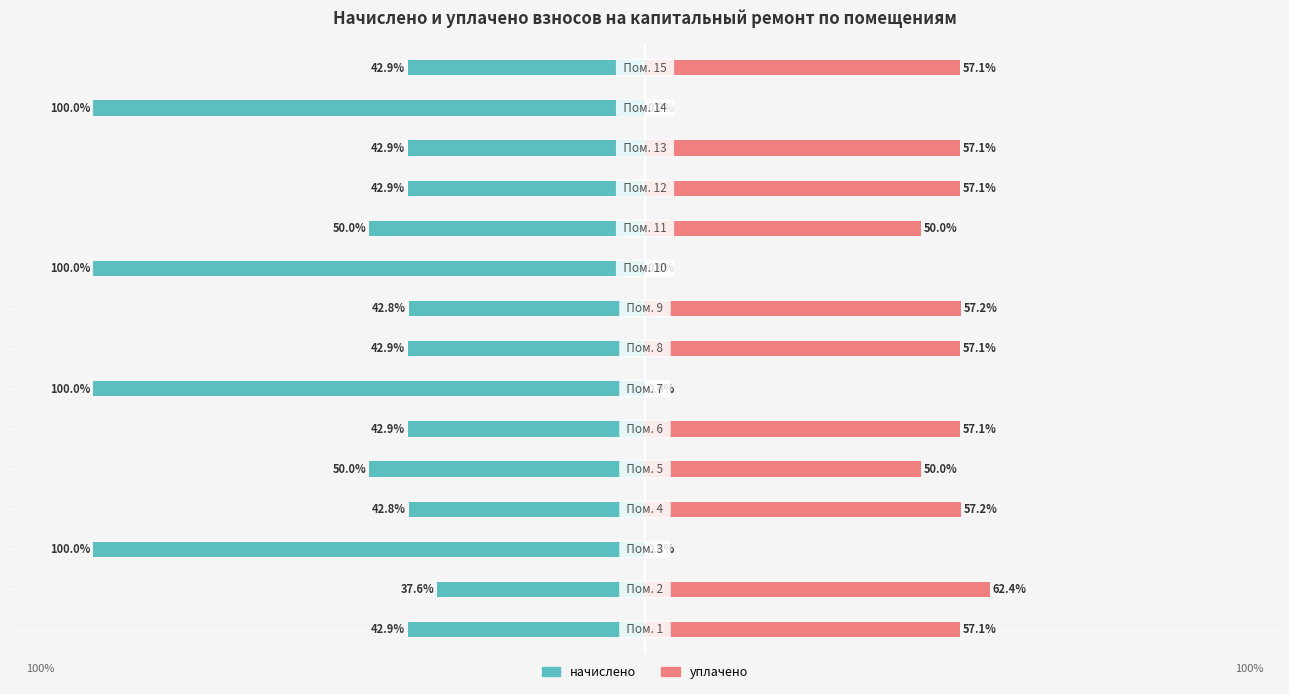

What are all the series names shown in the legend?

начислено, уплачено